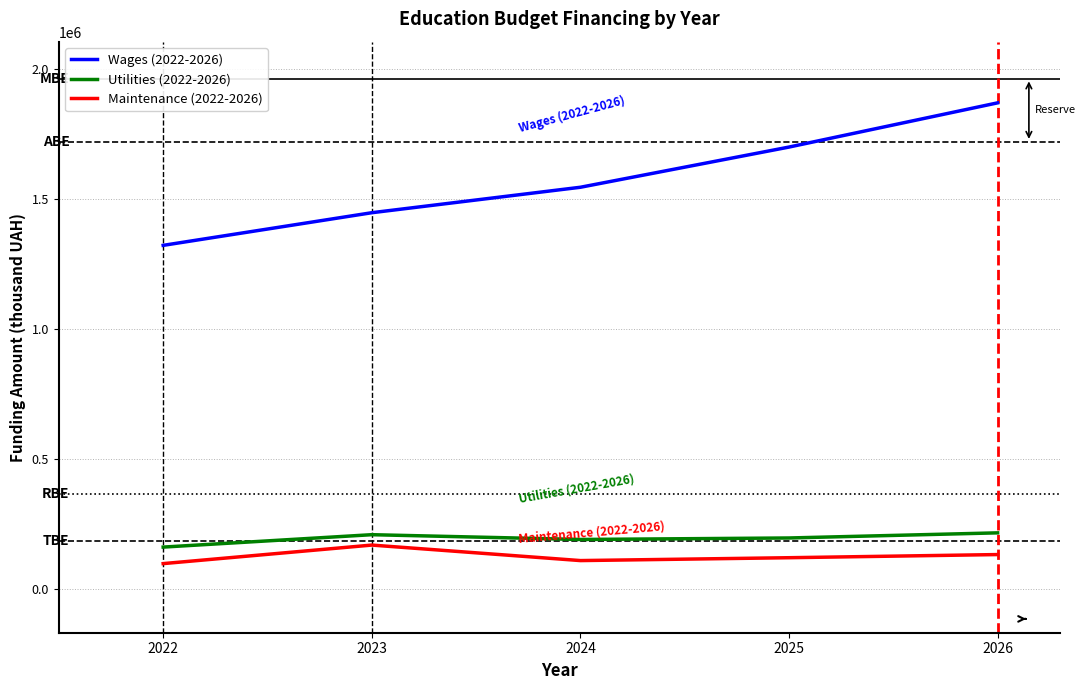

At 2022, list the series in order from largest to smallest.

Wages (2022-2026), Utilities (2022-2026), Maintenance (2022-2026)